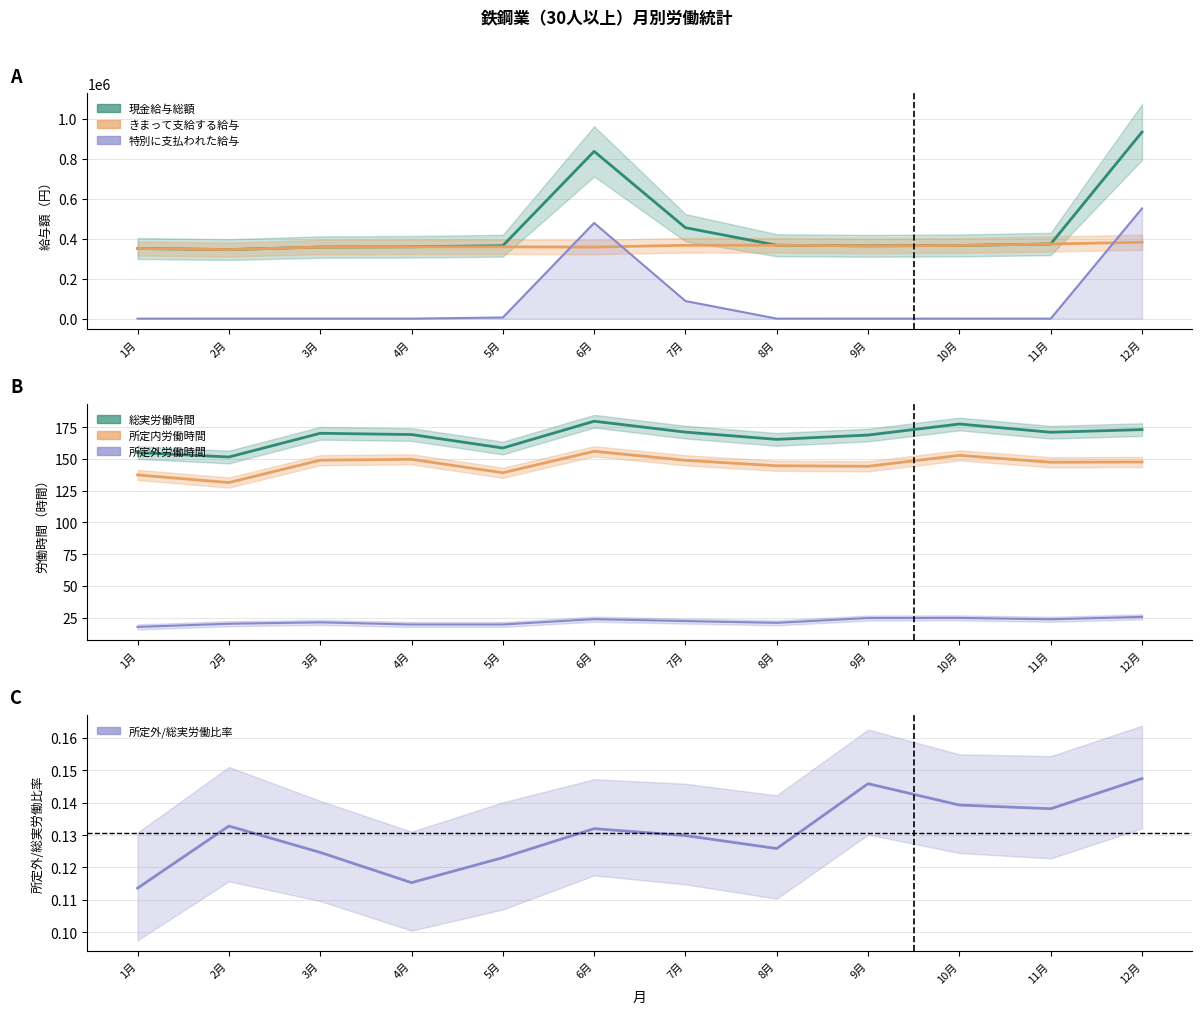

Does the chart display data point markers on the line(s)?

No